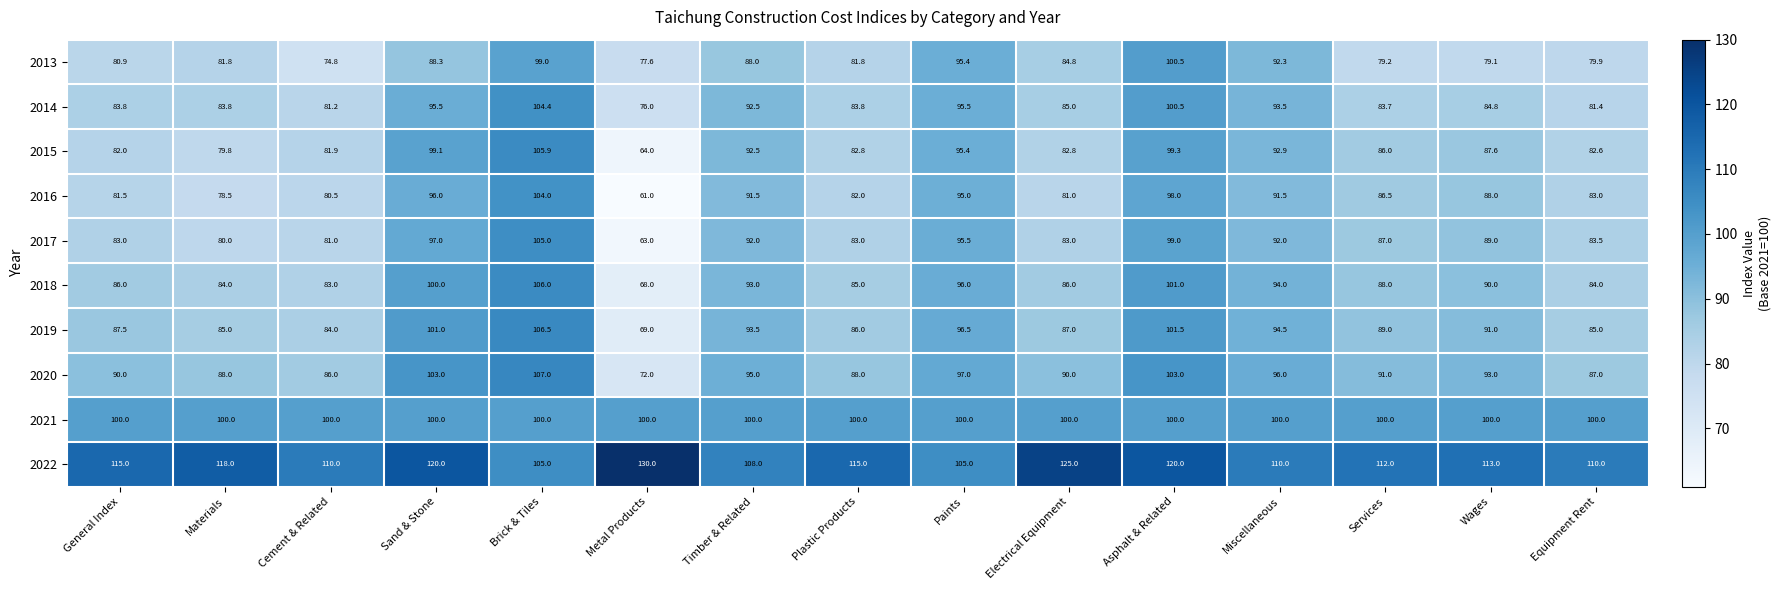

Which series has the widest spread of values?

2016